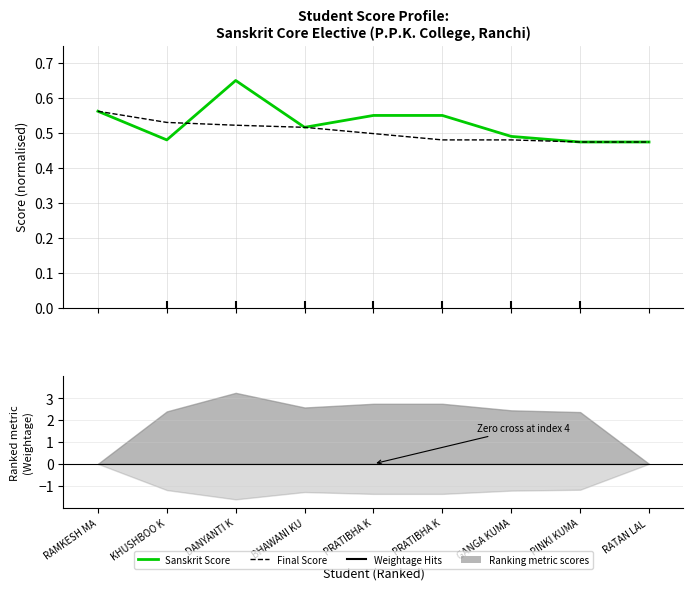

Reading left to right, what are all the values shown in this chart?

Sanskrit Score (normalised): RAMKESH MA=0.6	KHUSHBOO K=0.5	DANYANTI K=0.7	BHAWANI KU=0.5	PRATIBHA K=0.6	PRATIBHA K=0.6	GANGA KUMA=0.5	PINKI KUMA=0.5	RATAN LAL =0.5
Final Score (normalised): RAMKESH MA=0.6	KHUSHBOO K=0.5	DANYANTI K=0.5	BHAWANI KU=0.5	PRATIBHA K=0.5	PRATIBHA K=0.5	GANGA KUMA=0.5	PINKI KUMA=0.5	RATAN LAL =0.5